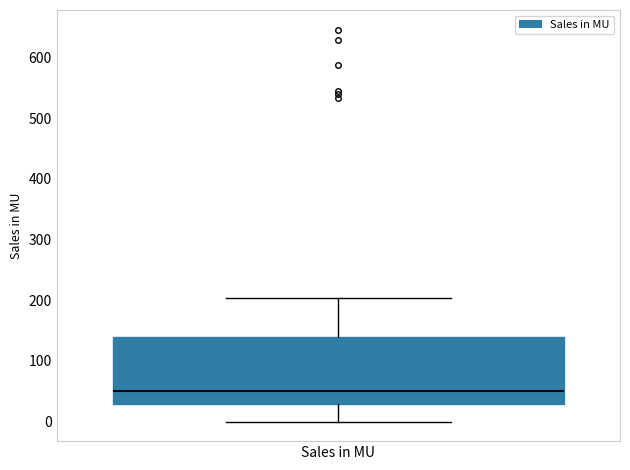

Transcribe this box plot: give where the median line is, the range the box spans, and where the two whiskers end, as read against the y-axis. The values are not printed on the chart, so give them approximately, as read against the axis.

median 50, box 30 to 140, whiskers 0 to 200